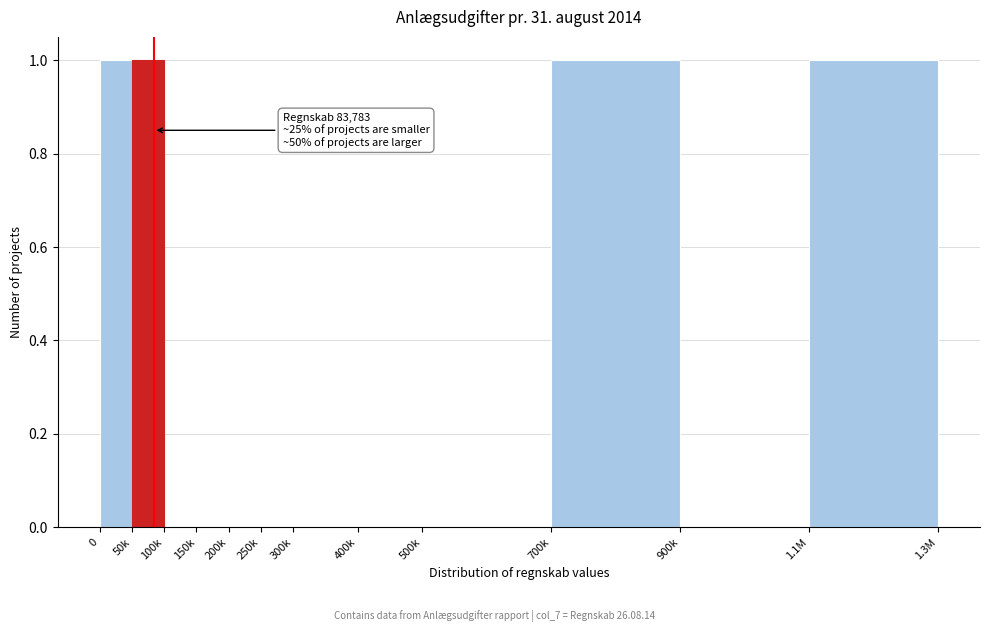

Reading right to left, what are all the values shown in this chart?

1.1M=1	900k=0	700k=1	500k=0	400k=0	300k=0	250k=0	200k=0	150k=0	100k=0	50k=1	0=1